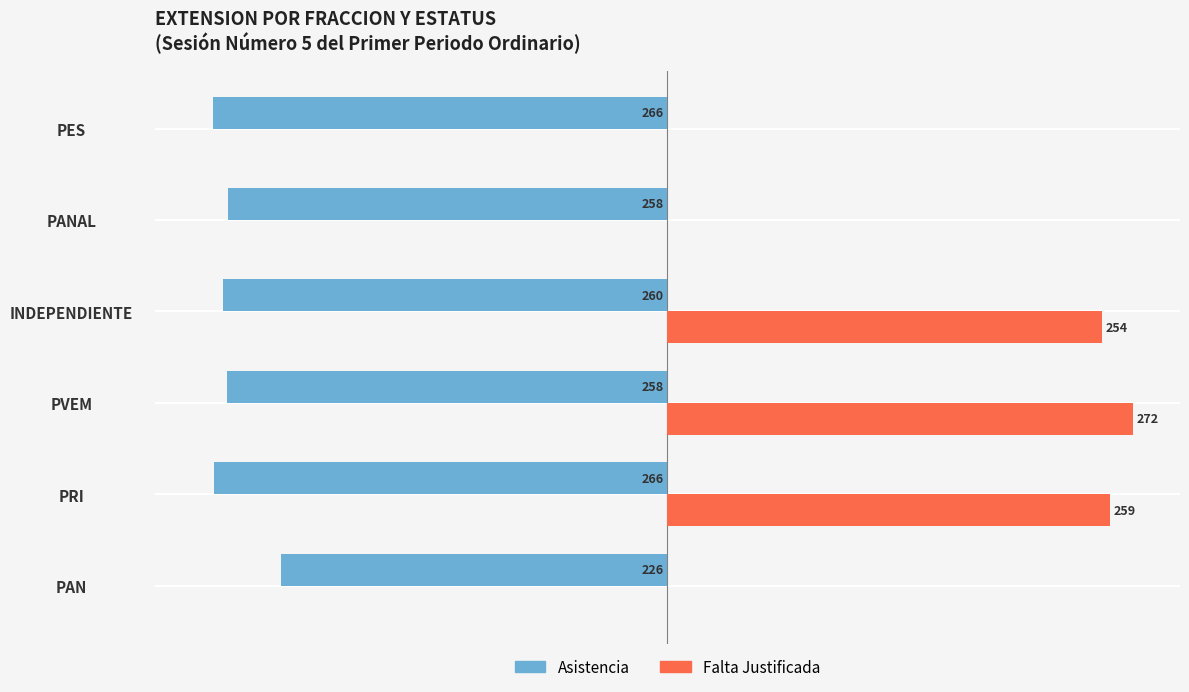

Which series has the largest total across all categories?

Falta Justificada